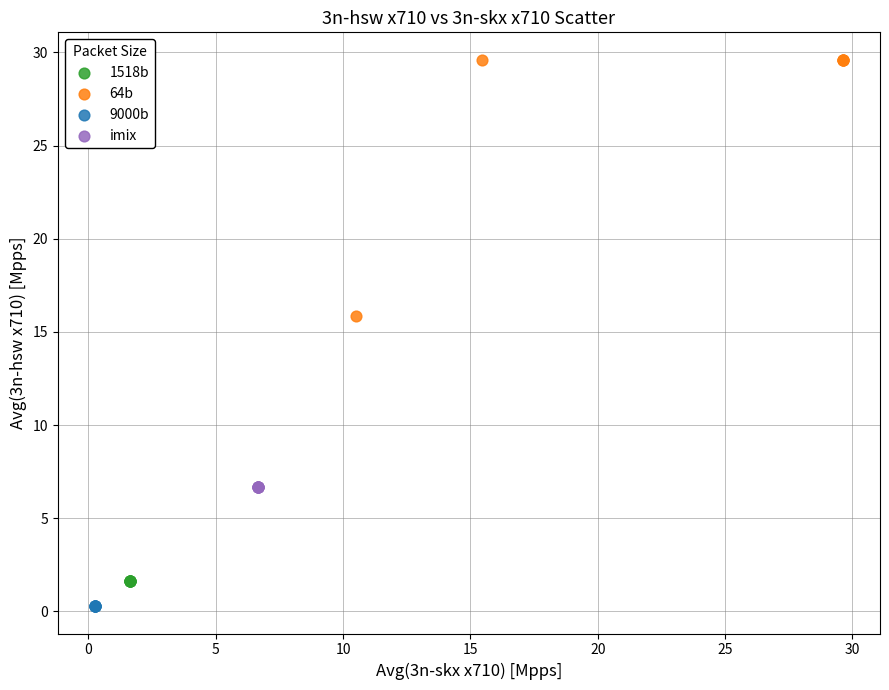

Which series contains the lowest Y value?

9000b